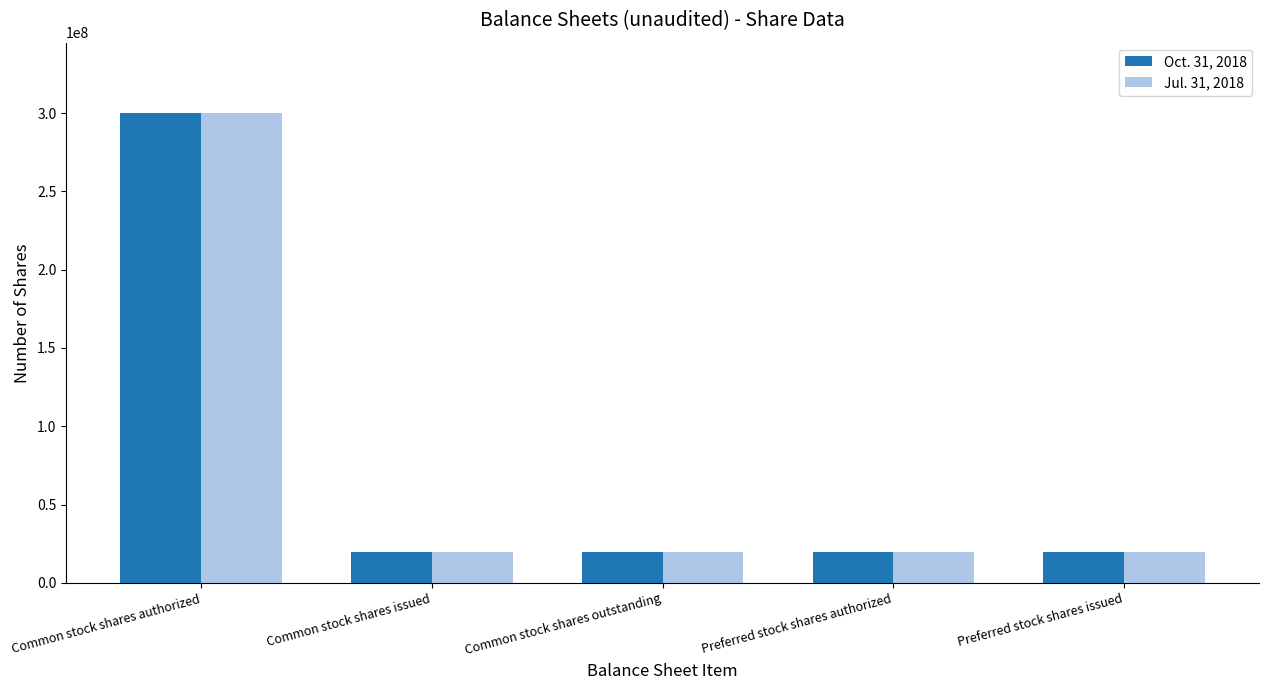

Reading left to right, what are all the values shown in this chart?

Oct. 31, 2018: 300000000	20000000	20000000	20000000	20000000
Jul. 31, 2018: 300000000	20000000	20000000	20000000	20000000